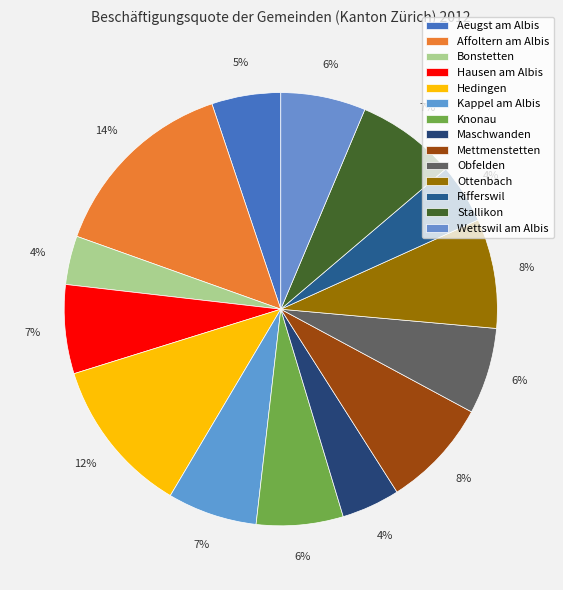

Count the number of slices in the pie.

14